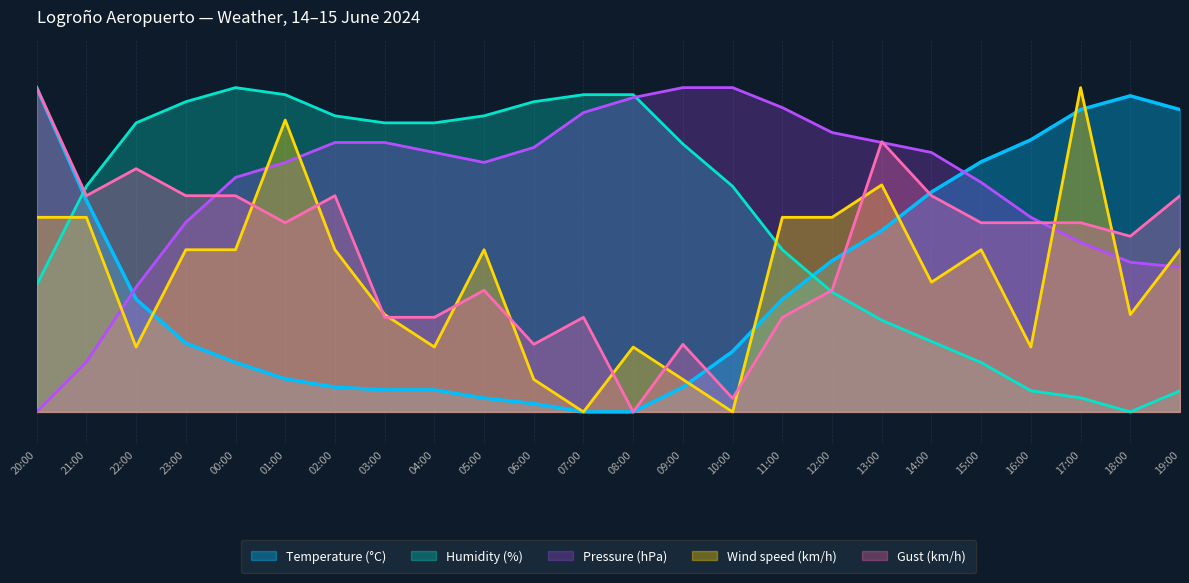

At how many categories does at least one series exceed 49?

24